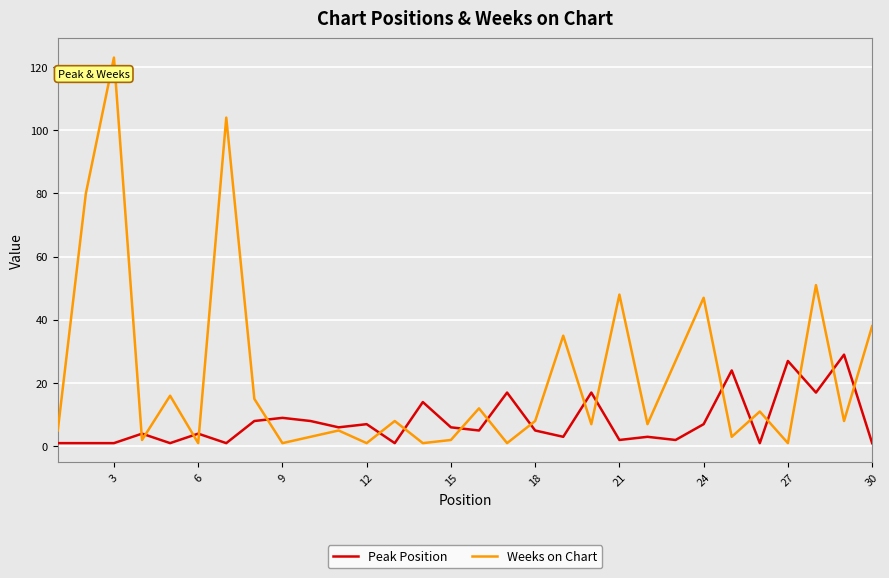

Reading left to right, transcribe all the data shown in this chart.

Peak Position: 1	1	1	4	1	4	1	8	9	8	6	7	1	14	6	5	17	5	3	17	2	3	2	7	24	1	27	17	29	1
Weeks on Chart: 5	80	123	2	16	1	104	15	1	3	5	1	8	1	2	12	1	8	35	7	48	7	27	47	3	11	1	51	8	38